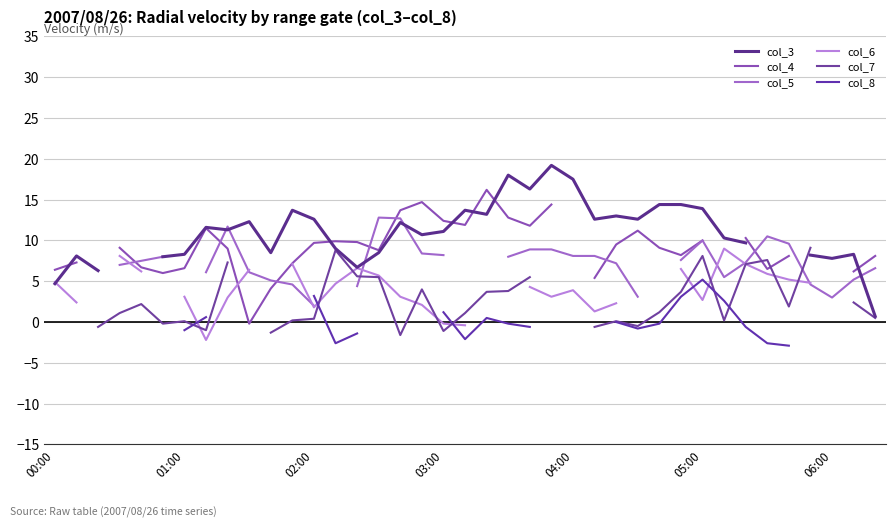

How many times do col_4 and col_3 cross each other?

6